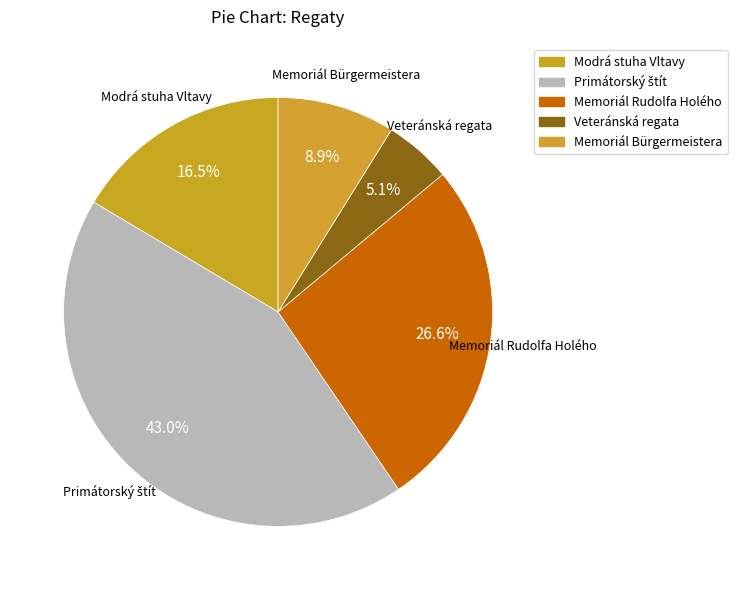

To the nearest percent, what is the difference between the Modrá stuha Vltavy and Memoriál Rudolfa Holého slice percentages?

10%